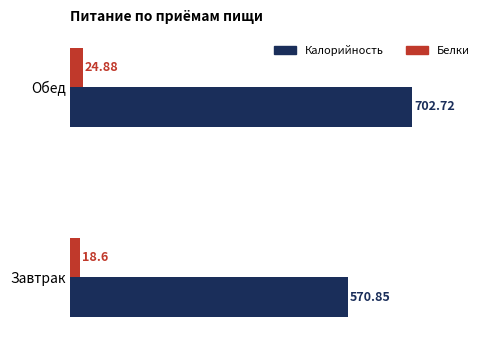

What are all the series names shown in the legend?

Калорийность, Белки